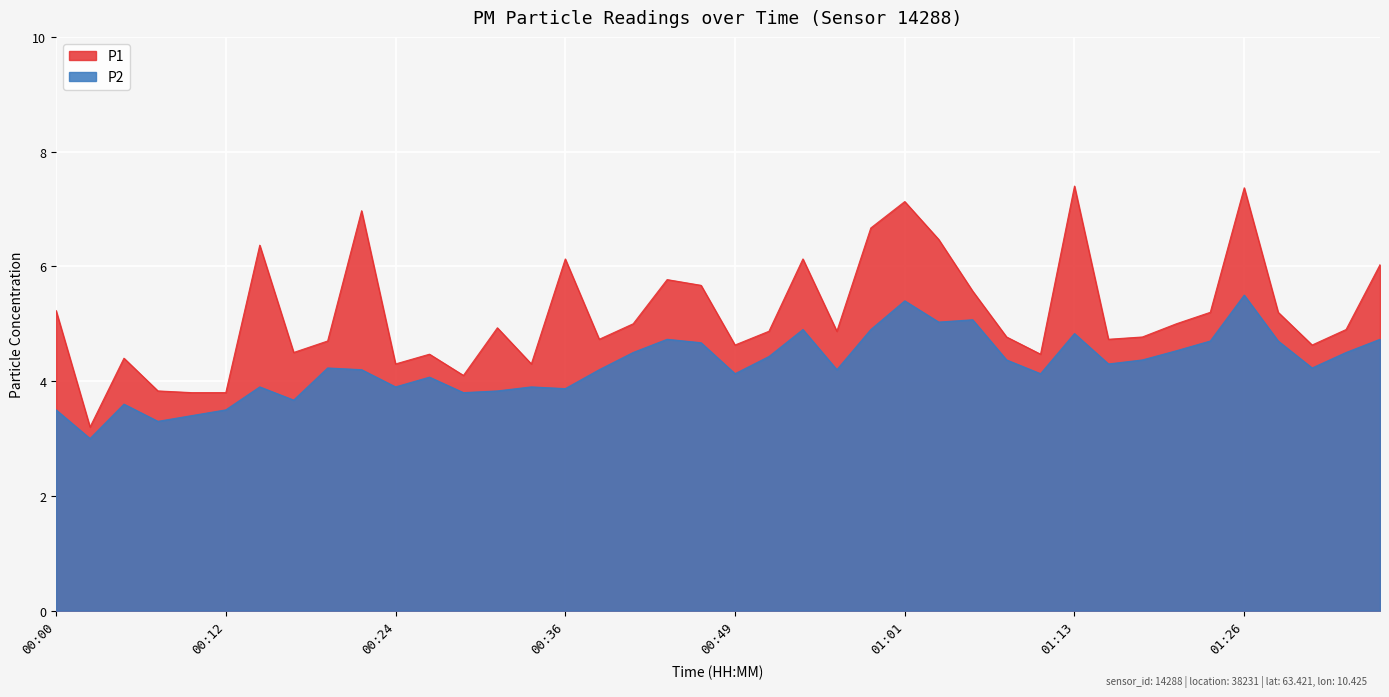

Reading left to right, list all the values displayed in this chart.

P1: 5.2	3.2	4.4	3.8	3.8	3.8	6.4	4.5	4.7	7.0	4.3	4.5	4.1	4.9	4.3	6.1	4.7	5.0	5.8	5.7	4.6	4.9	6.1	4.9	6.7	7.1	6.5	5.6	4.8	4.5	7.4	4.7	4.8	5.0	5.2	7.4	5.2	4.6	4.9	6.0
P2: 3.5	3.0	3.6	3.3	3.4	3.5	3.9	3.7	4.2	4.2	3.9	4.1	3.8	3.8	3.9	3.9	4.2	4.5	4.7	4.7	4.1	4.4	4.9	4.2	4.9	5.4	5.0	5.1	4.4	4.1	4.8	4.3	4.4	4.5	4.7	5.5	4.7	4.2	4.5	4.7